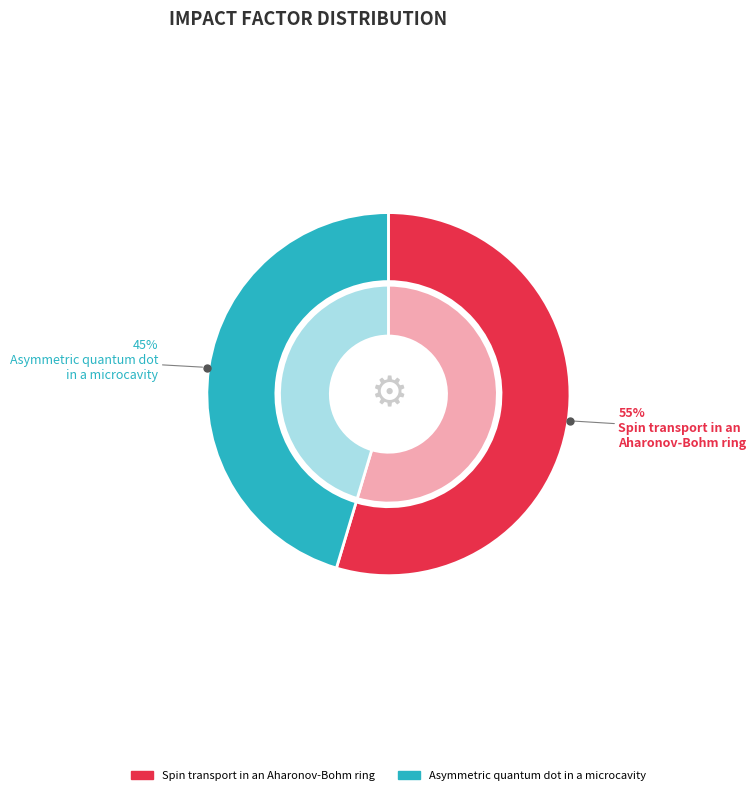

Which slice is the largest?

Spin transport in an
Aharonov-Bohm ring